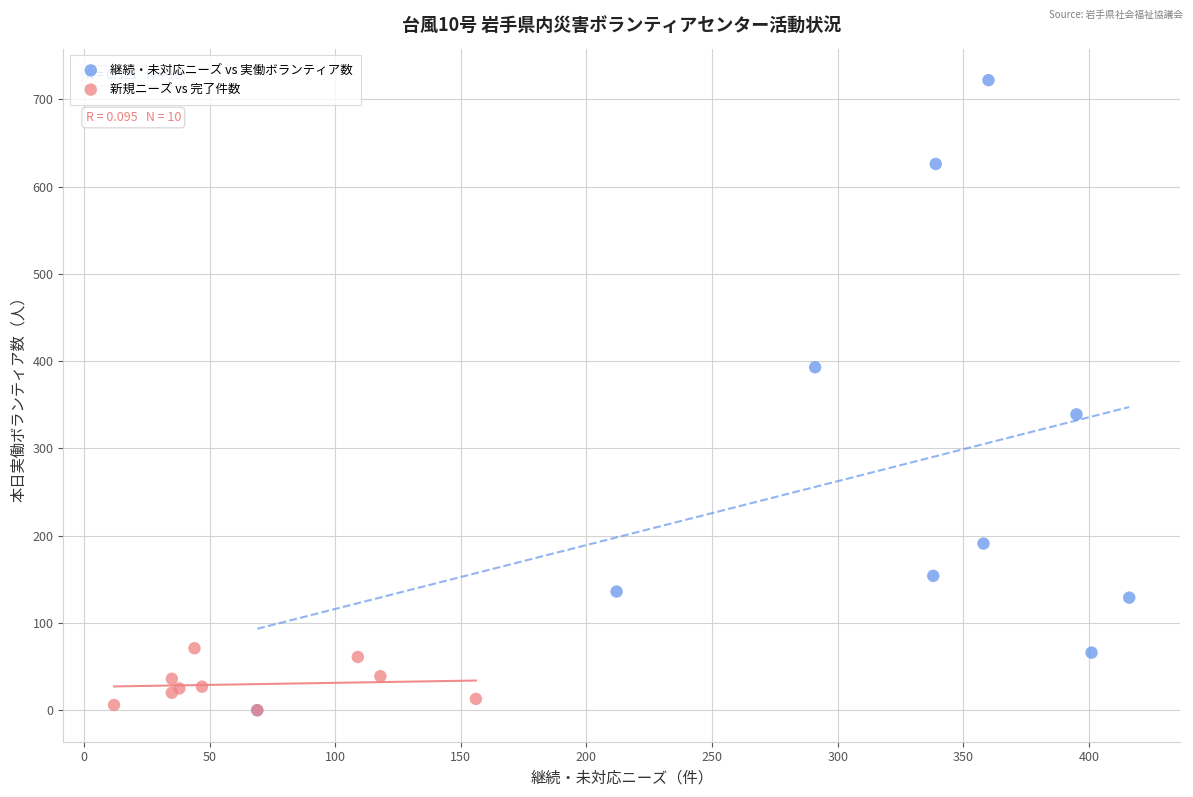

Which series contains the highest Y value?

継続・未対応ニーズ vs 実働ボランティア数